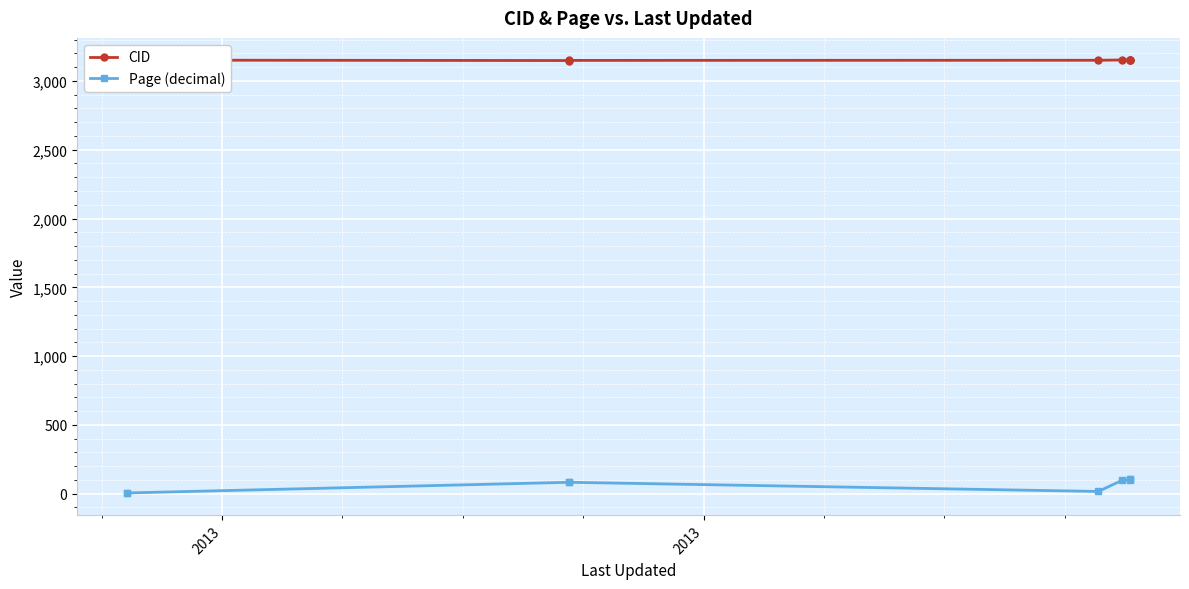

Is the value of CID at 6 greater than the value of Page (decimal) at 2013?

Yes